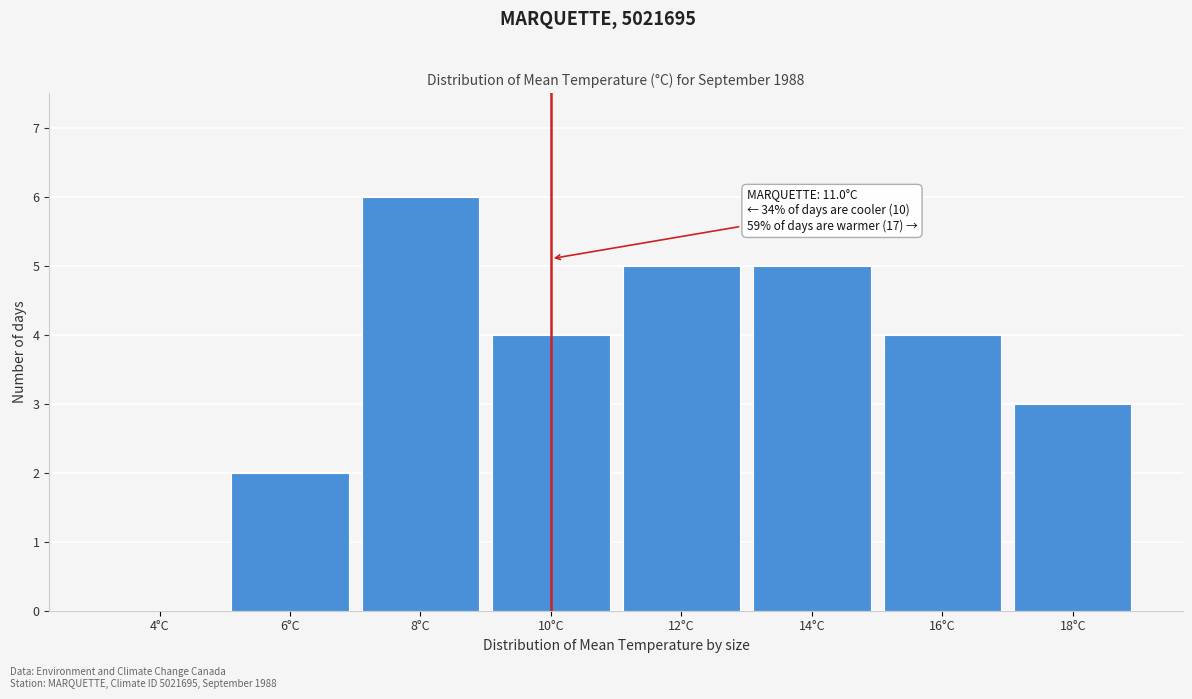

Reading left to right, transcribe all the data shown in this chart.

4°C=0	6°C=2	8°C=6	10°C=4	12°C=5	14°C=5	16°C=4	18°C=3